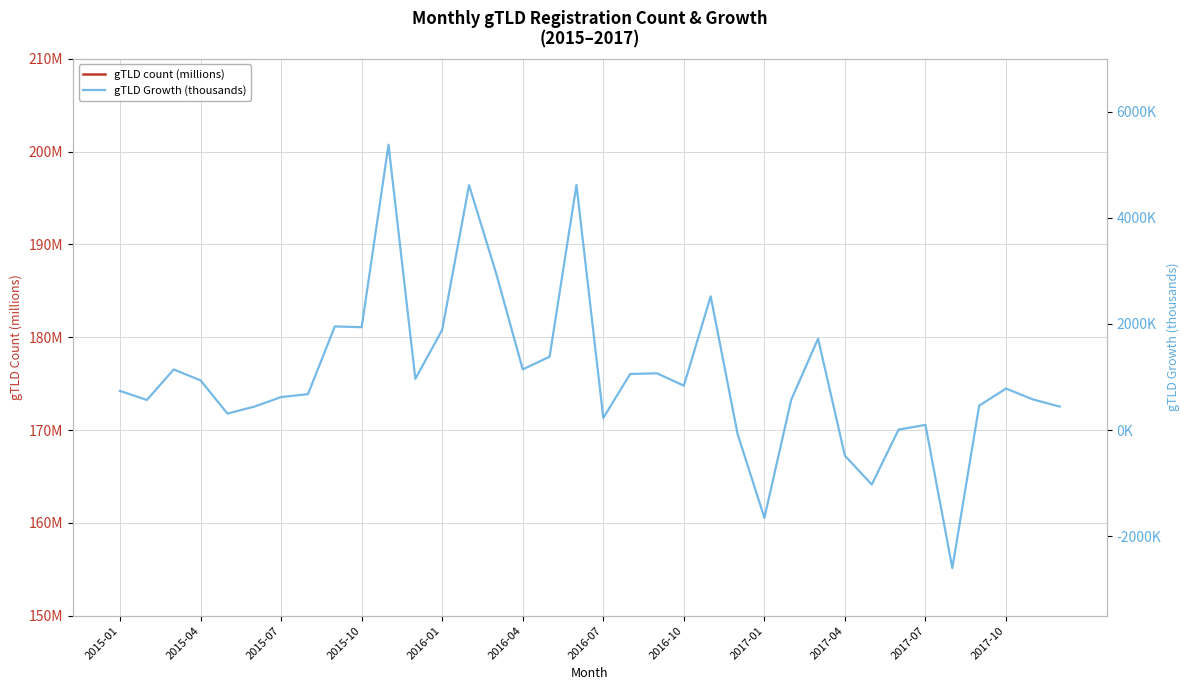

True or false: gTLD count (millions) has more than 0 points higher than both neighbors.

True